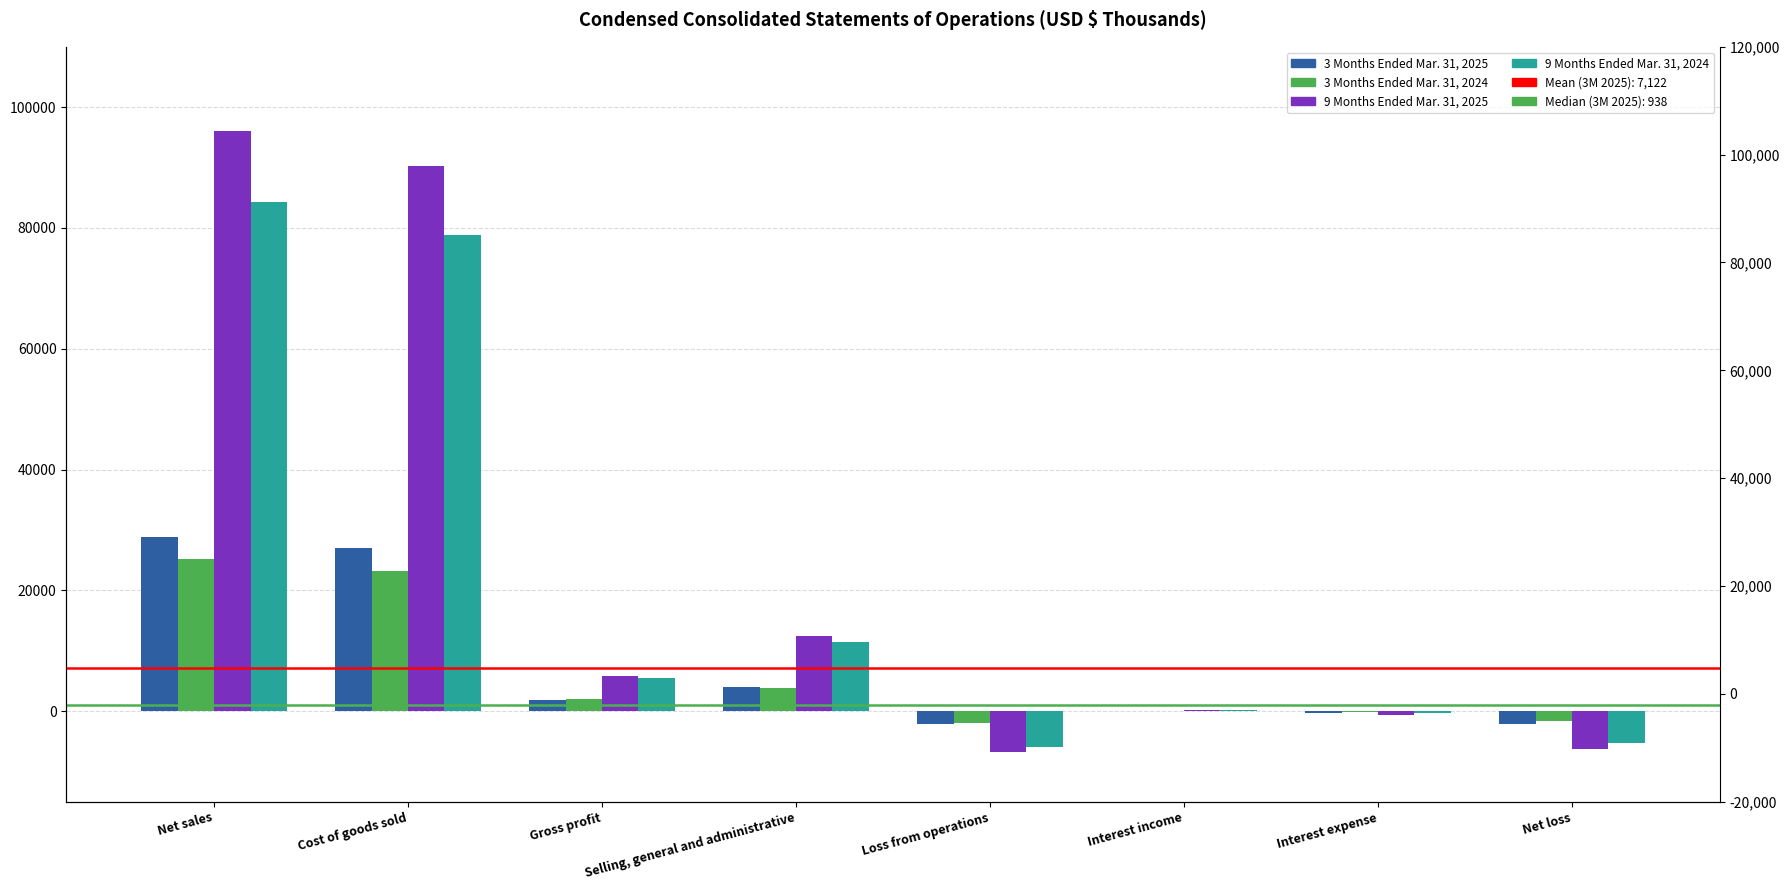

Reading left to right, list all the values displayed in this chart.

3 Months Ended Mar. 31, 2025: Net sales=28766	Cost of goods sold=26940	Gross profit=1826	Selling, general and administrative=3926	Loss from operations=-2100	Interest income=51	Interest expense=-246	Net loss=-2186
3 Months Ended Mar. 31, 2024: Net sales=25136	Cost of goods sold=23214	Gross profit=1922	Selling, general and administrative=3874	Loss from operations=-1952	Interest income=79	Interest expense=-74	Net loss=-1578
9 Months Ended Mar. 31, 2025: Net sales=95994	Cost of goods sold=90240	Gross profit=5754	Selling, general and administrative=12470	Loss from operations=-6716	Interest income=125	Interest expense=-703	Net loss=-6359
9 Months Ended Mar. 31, 2024: Net sales=84307	Cost of goods sold=78861	Gross profit=5446	Selling, general and administrative=11455	Loss from operations=-6009	Interest income=100	Interest expense=-237	Net loss=-5343